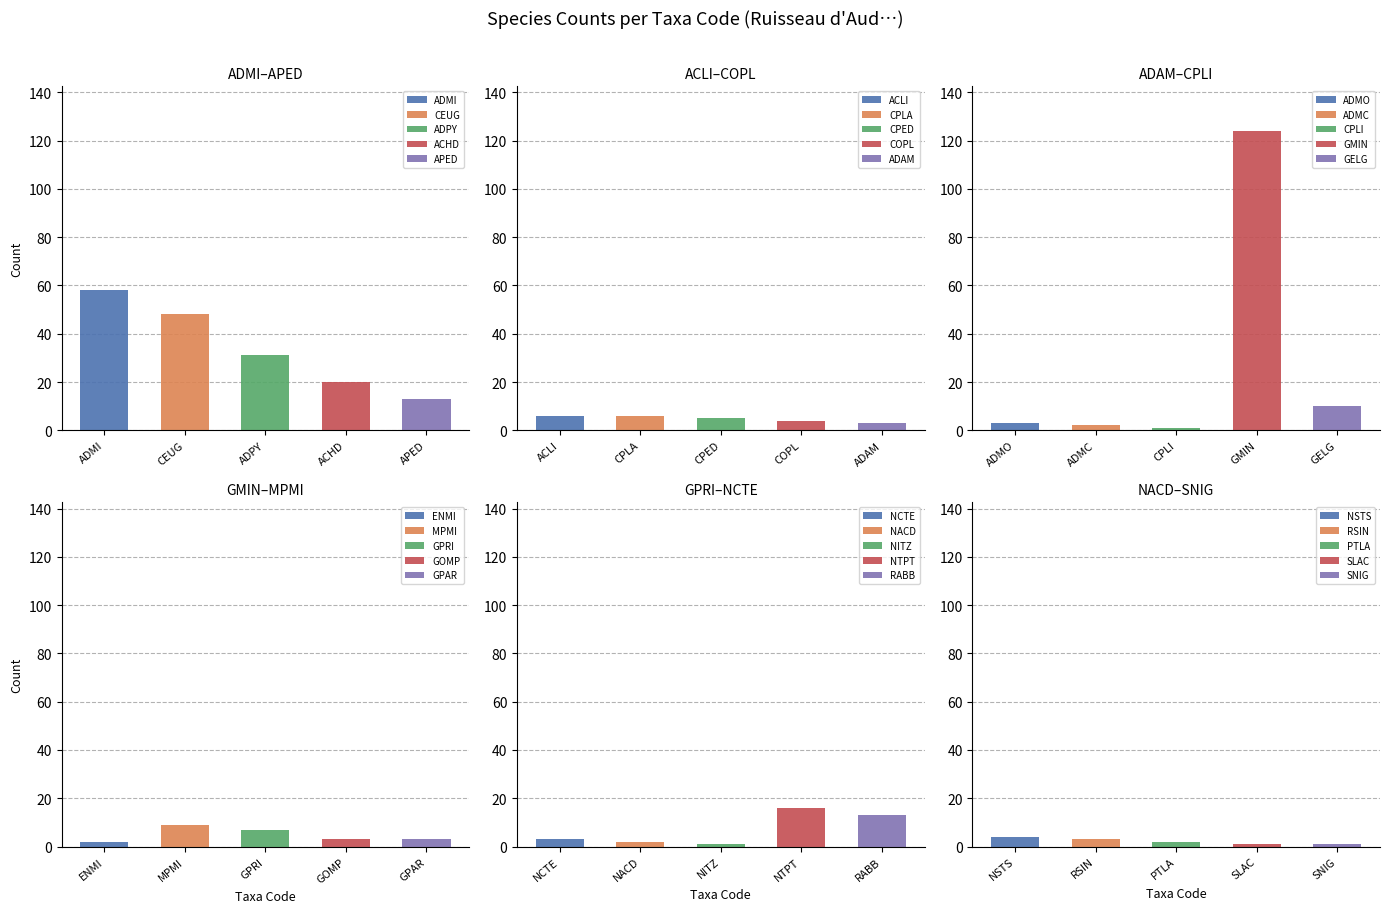

List the labels in order of value, largest first.

GMIN, ADMI, CEUG, ADPY, ACHD, NTPT, APED, RABB, GELG, MPMI, GPRI, ACLI, CPLA, CPED, COPL, NSTS, ADAM, ADMO, GOMP, GPAR, NCTE, RSIN, ADMC, ENMI, NACD, PTLA, CPLI, NITZ, SLAC, SNIG